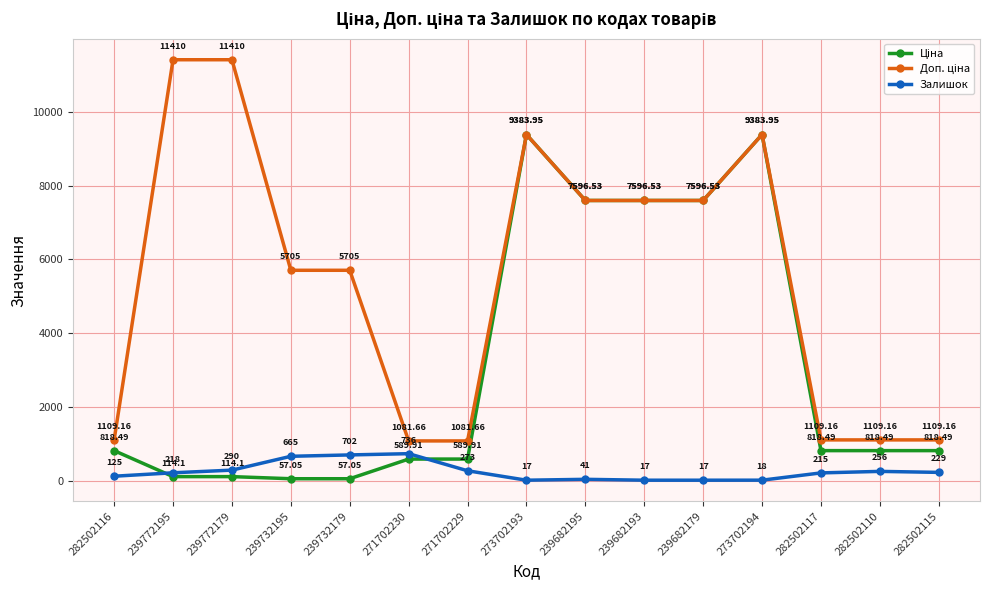

What is the highest value of the Залишок series?

736.0